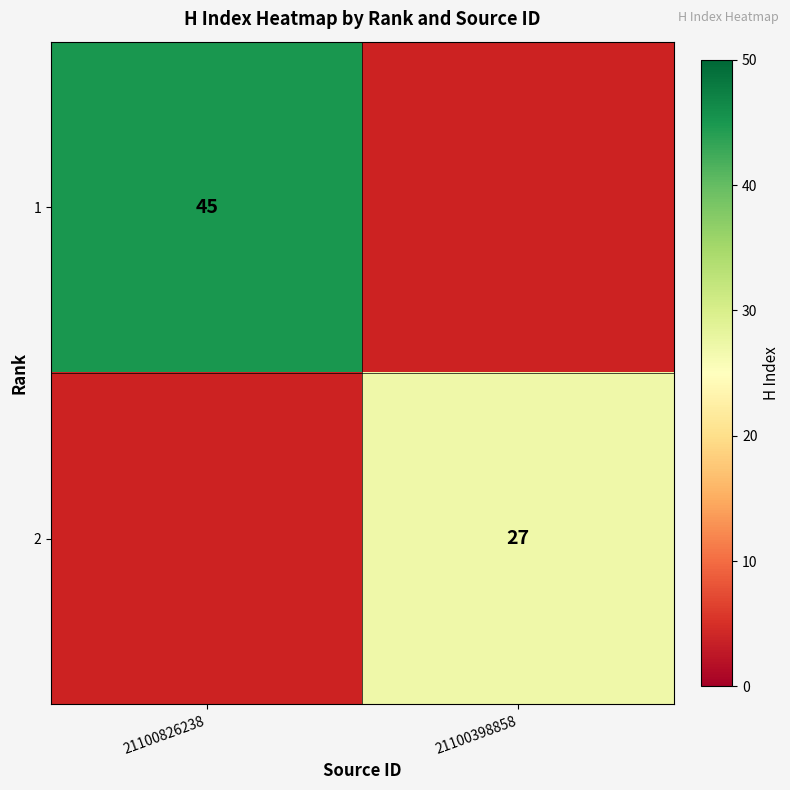

True or false: 1 has a value of 45 at 21100826238.

True